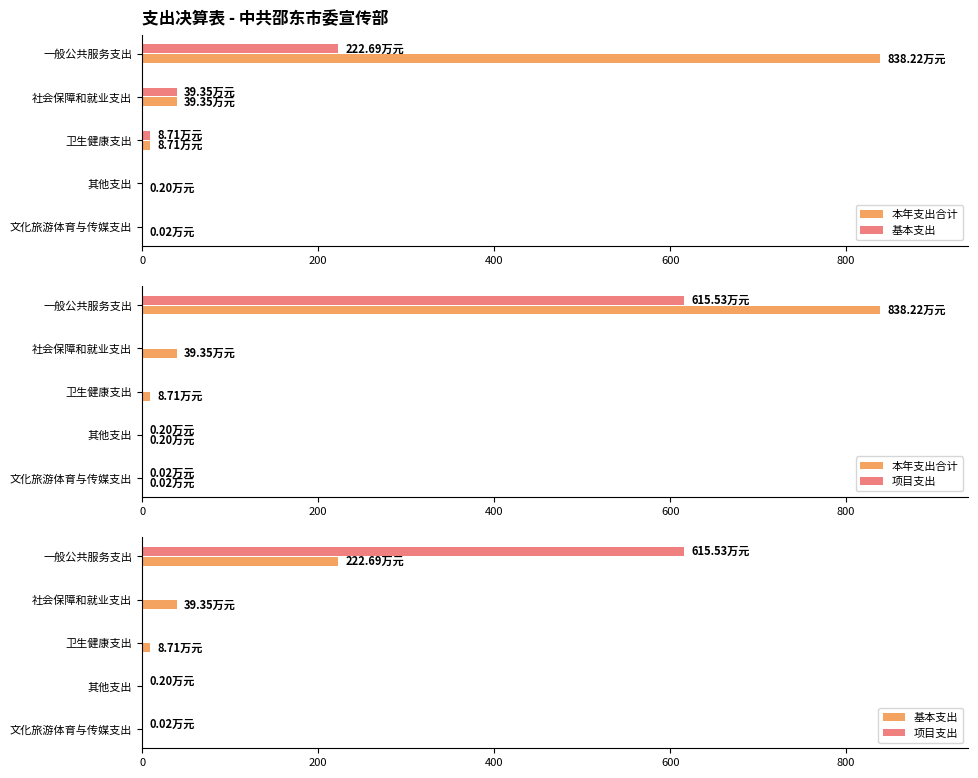

What is the value of the 基本支出 bar at the 1st from the left?

222.7